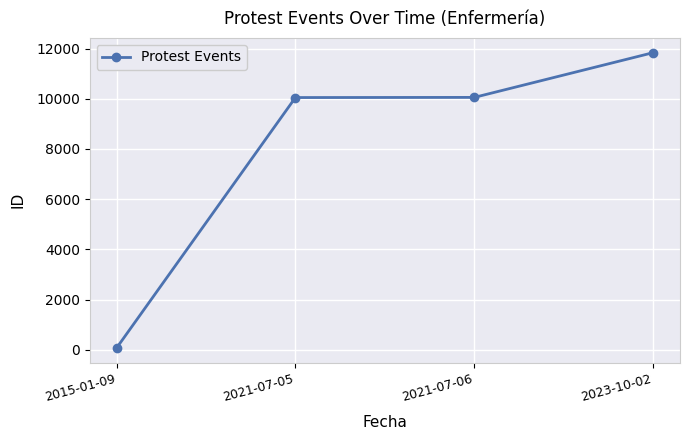

What is the difference between the maximum and minimum values?

11765